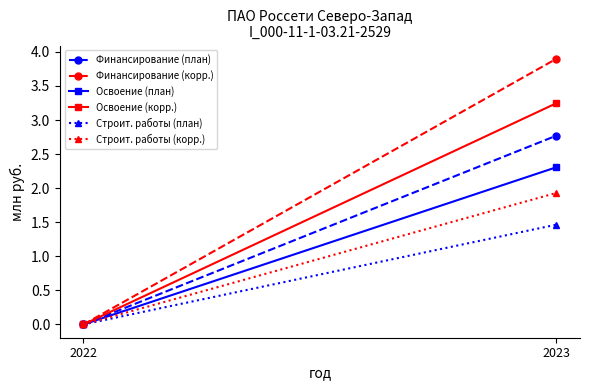

Which category has the lowest value in the Строит. работы (план) series?

2022